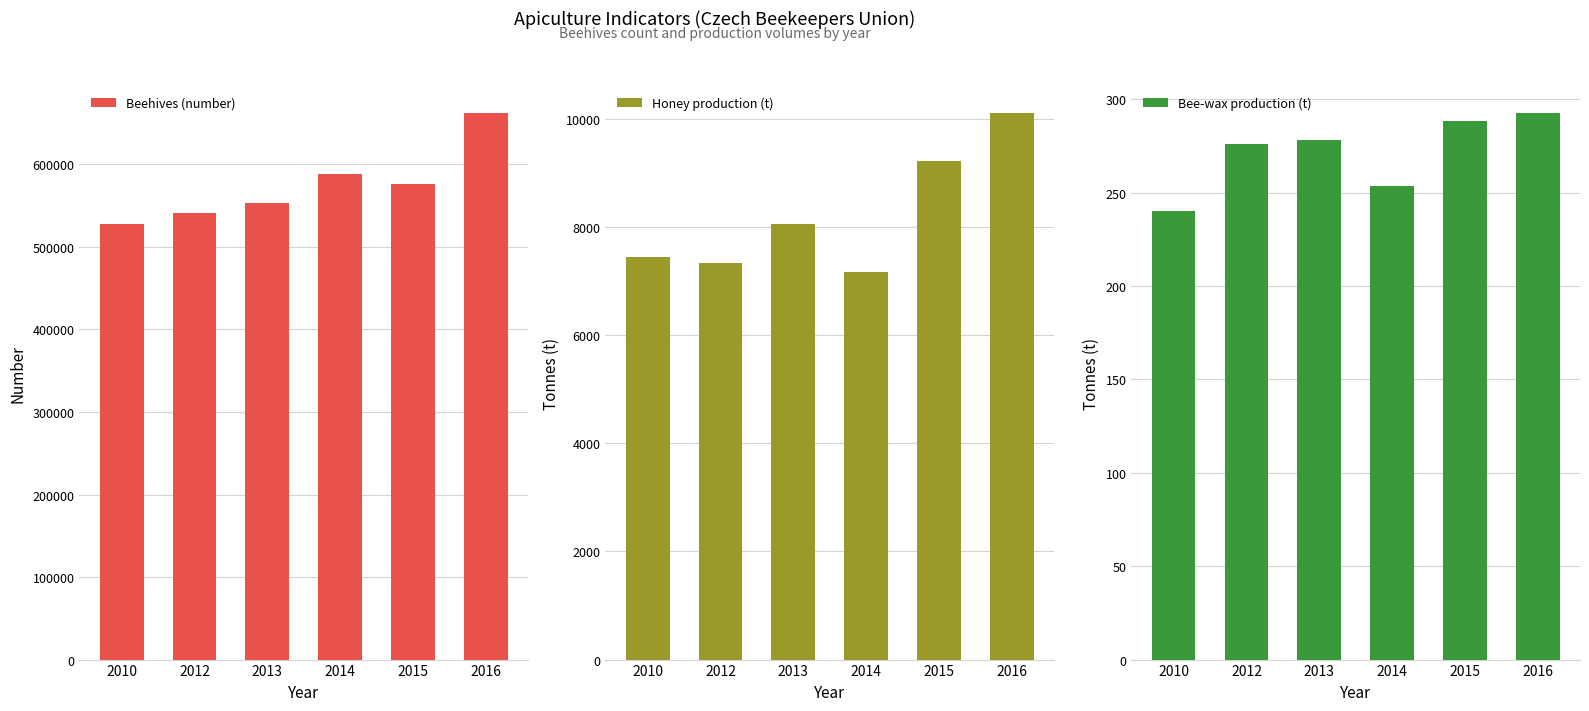

Where does the Honey production (t) series first go above 8063?

2013